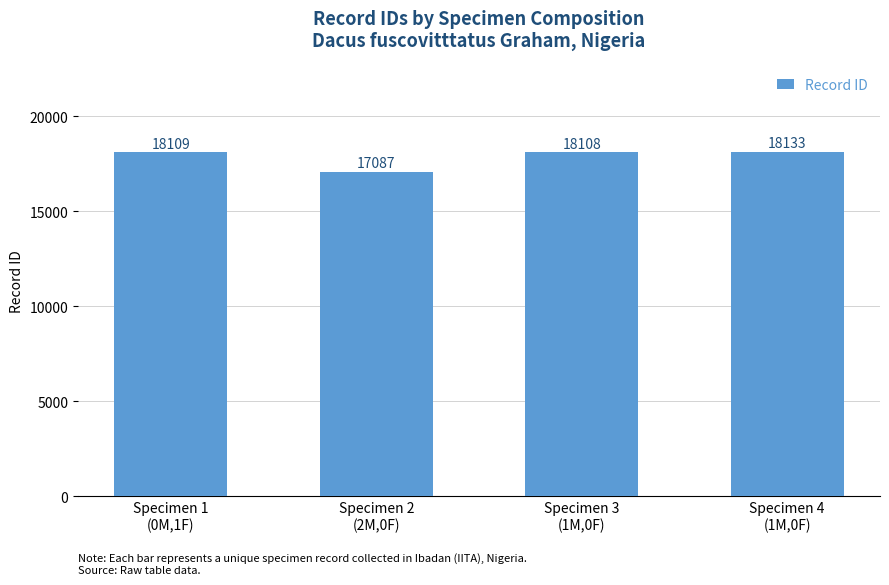

Does the chart contain any negative values?

No